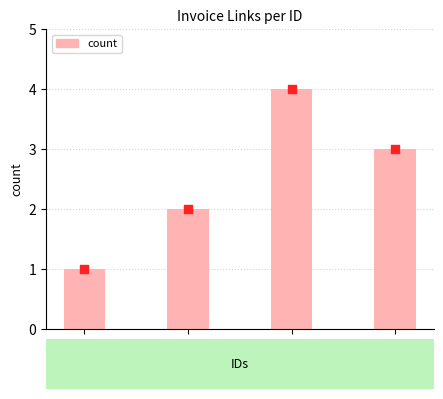

What is the change in value from 3 to 4?

-1